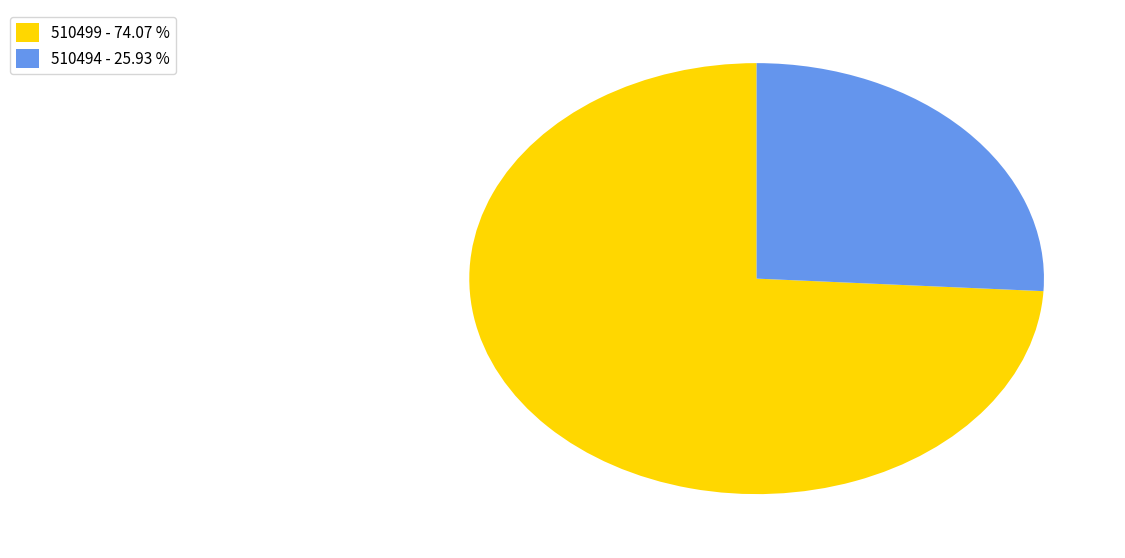

Rank the categories by value from lowest to highest.

510494, 510499